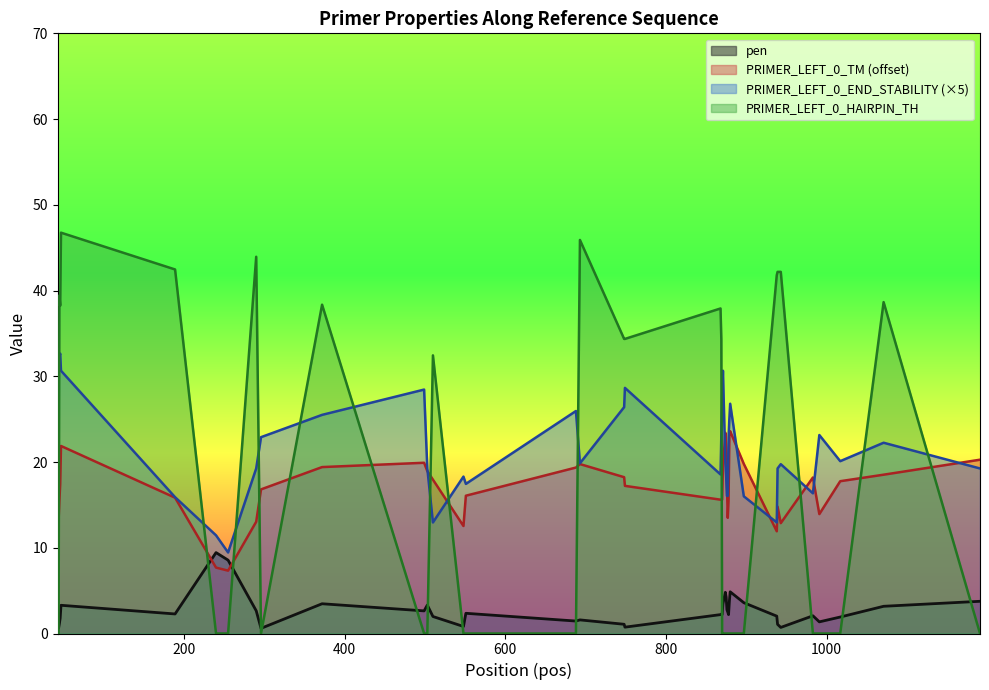

What is the total value across all series at 499?

51.0